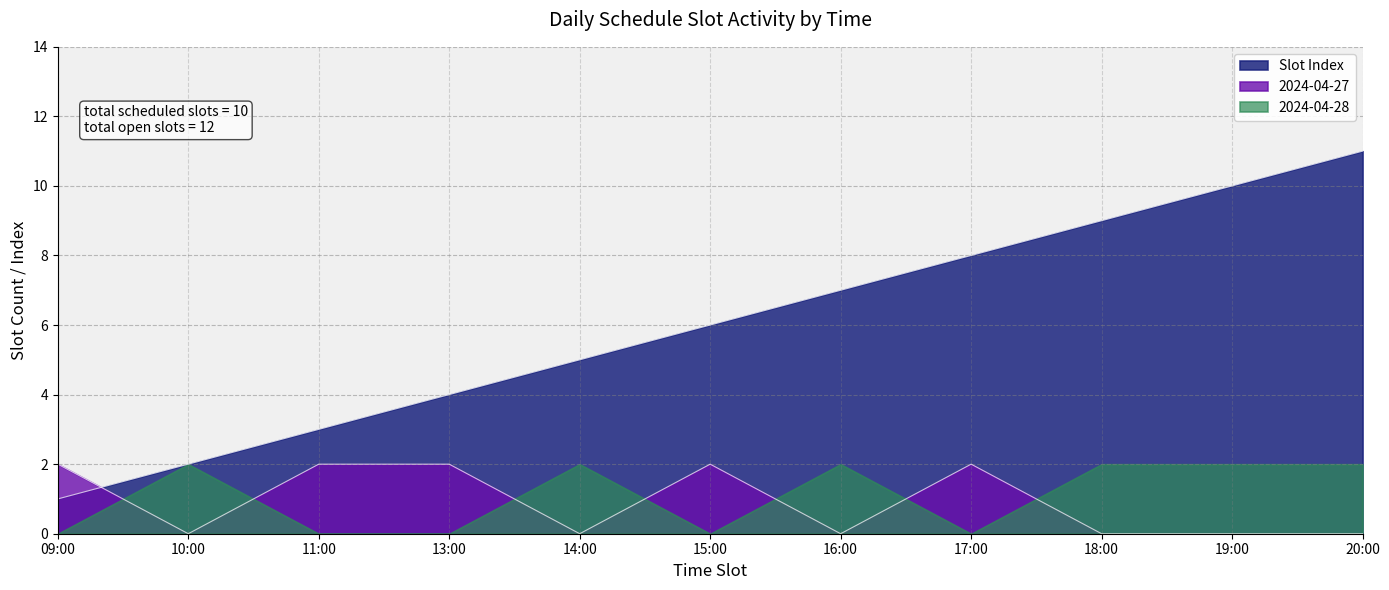

The value of Scheduled Slots at 13:00 is 1. True or false?

False